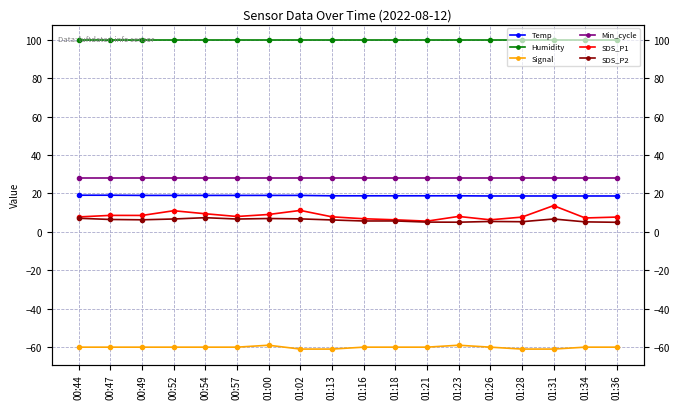

Reading right to left, transcribe all the data shown in this chart.

Temp: 18.7	18.7	18.7	18.7	18.7	18.8	18.8	18.8	18.8	18.8	19.0	19.0	19.0	19.0	19.0	19.0	19.1	19.1
Humidity: 99.9	99.9	99.9	99.9	99.9	99.9	99.9	99.9	99.9	99.9	99.9	99.9	99.9	99.9	99.9	99.9	99.9	99.9
Signal: -60.0	-60.0	-61.0	-61.0	-60.0	-59.0	-60.0	-60.0	-60.0	-61.0	-61.0	-59.0	-60.0	-60.0	-60.0	-60.0	-60.0	-60.0
Min_cycle: 28.0	28.0	28.0	28.0	28.0	28.0	28.0	28.0	28.0	28.0	28.0	28.0	28.0	28.0	28.0	28.0	28.0	28.0
SDS_P1: 7.7	7.2	13.7	7.7	6.3	8.1	5.6	6.3	6.8	7.8	11.2	9.1	8.0	9.4	11.0	8.6	8.6	7.8
SDS_P2: 5.0	5.2	6.7	5.3	5.4	5.0	5.1	5.7	5.7	6.2	6.8	7.0	6.7	7.4	6.7	6.3	6.5	7.1